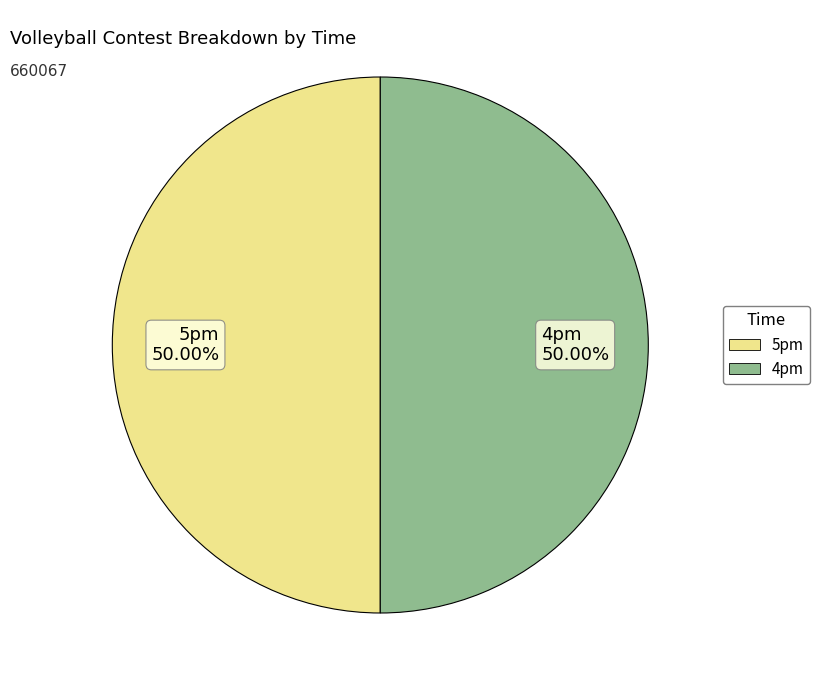

How many segments does this pie chart have?

2